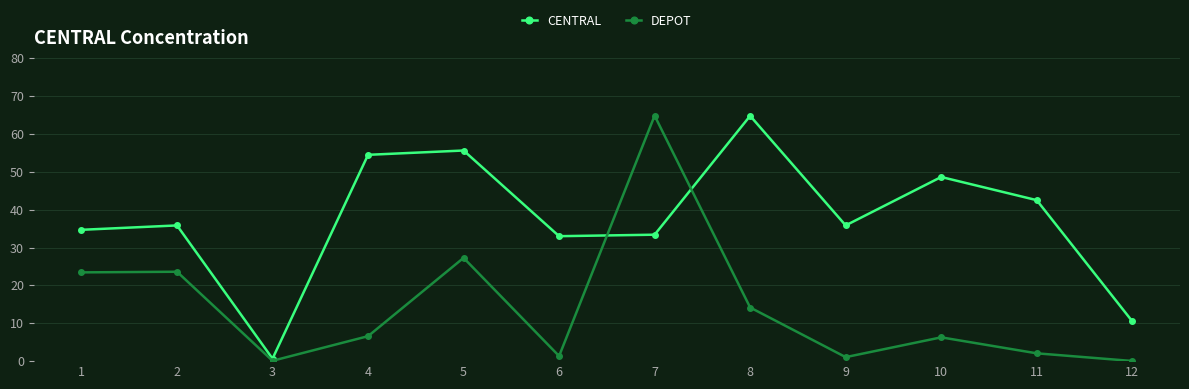

What is the difference between the highest and lowest values at 4?

47.9